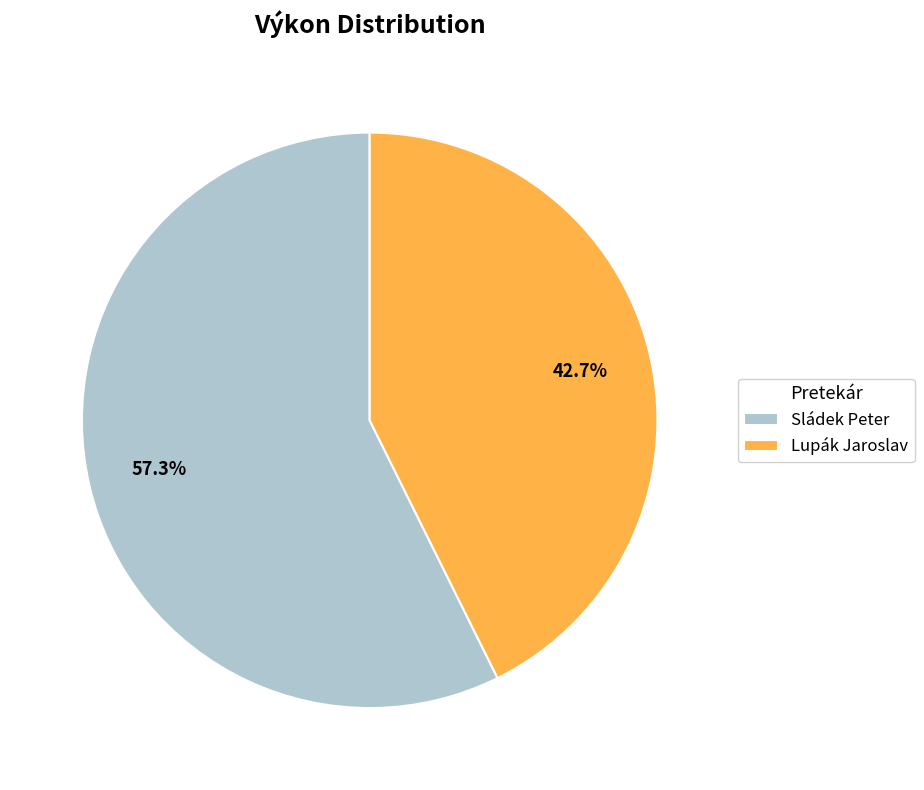

Which category has the biggest portion of the pie?

Sládek Peter